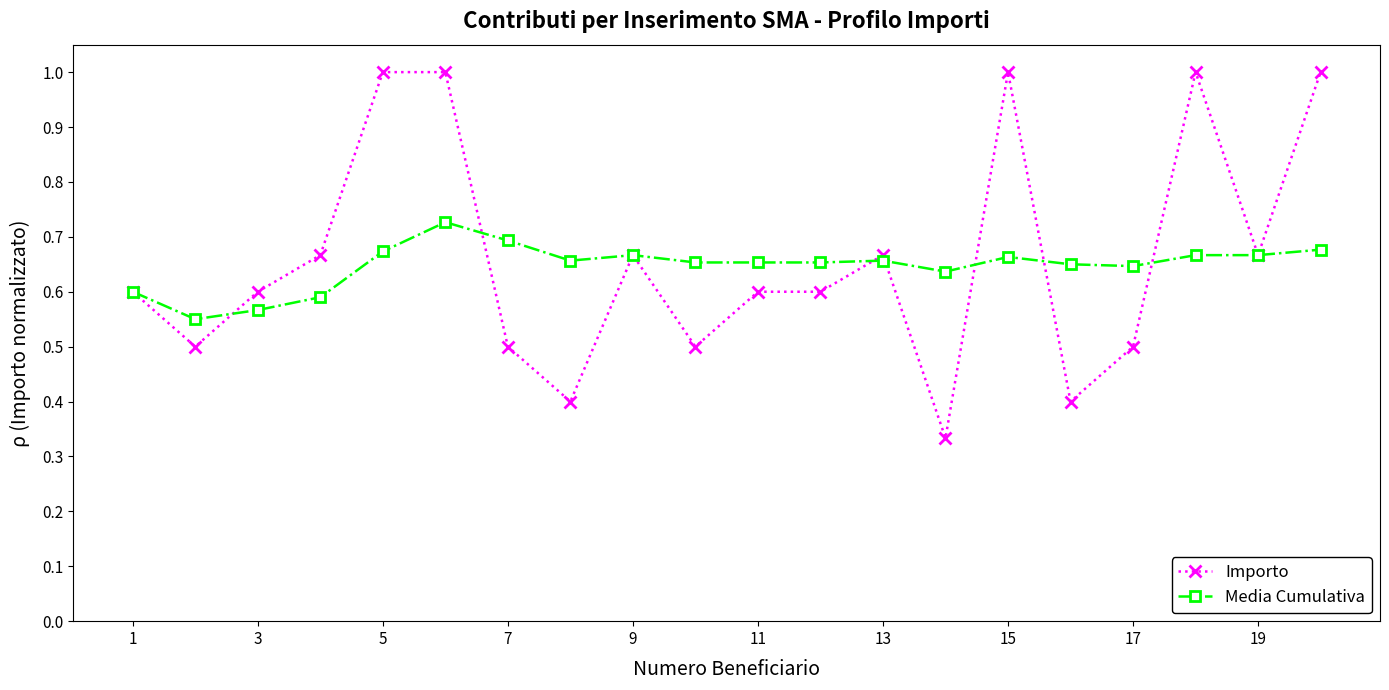

How many Media Cumulativa values are between 0 and 1?

20